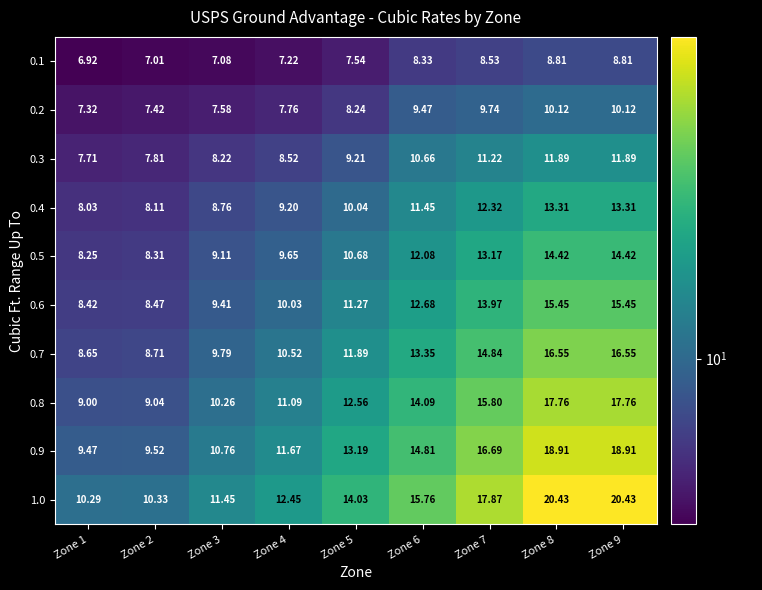

Is the value of 0.8 at Zone 6 greater than the value of 0.1 at Zone 7?

Yes